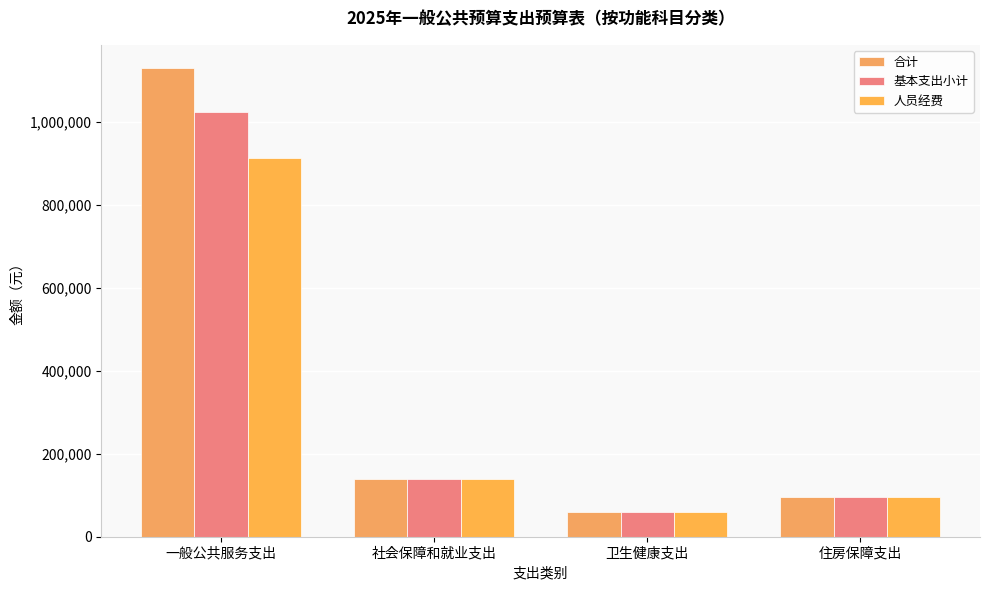

Does the chart contain stacked bars?

No